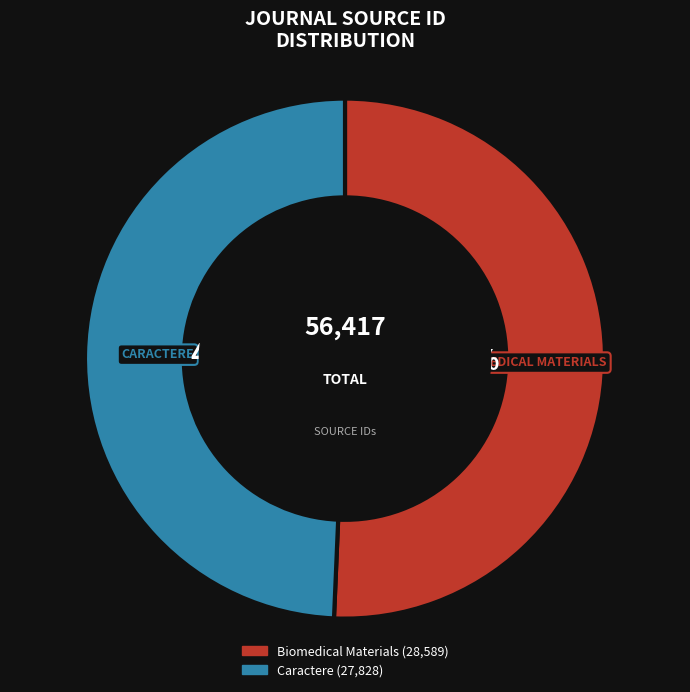

Is the sum of Biomedical Materials and Caractere greater than half?

Yes